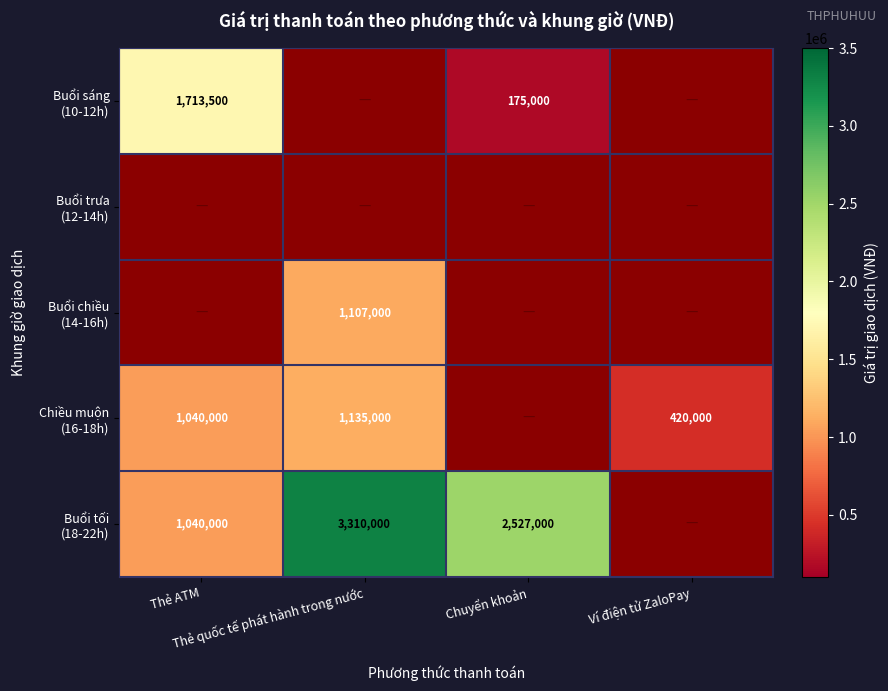

What is the total value across all series at Chuyển khoản?

2702000